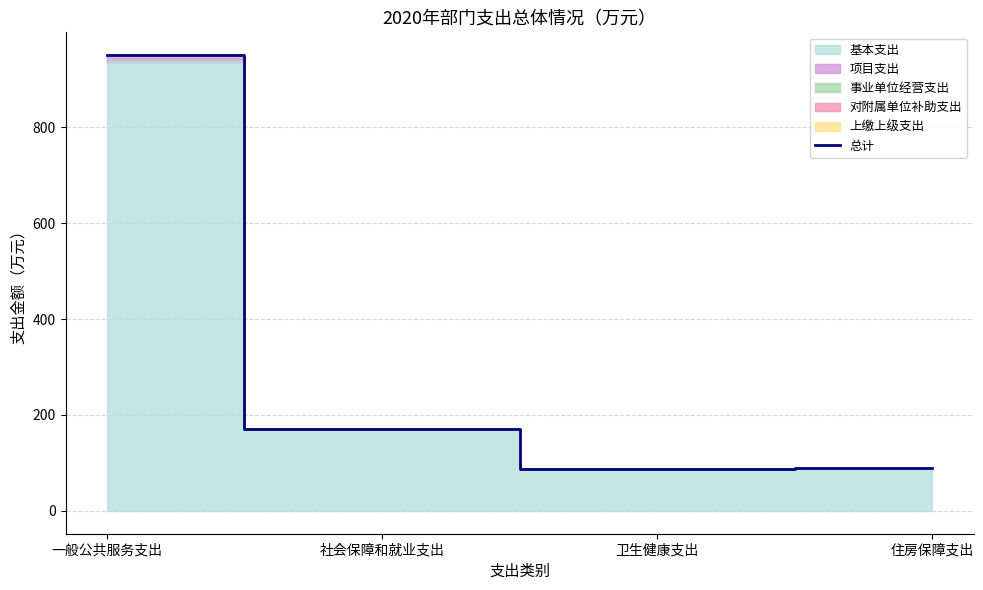

Where is the data nearest to the value 518?

社会保障和就业支出